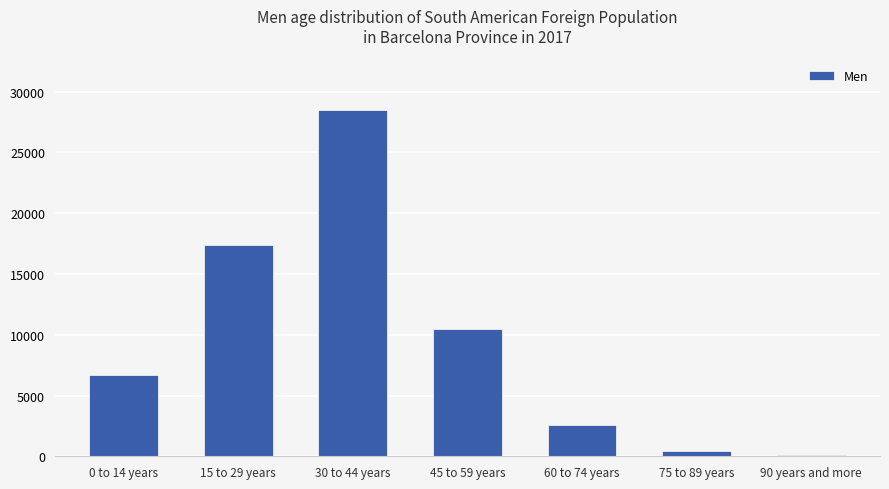

True or false: the data shows 9898 at 15 to 29 years.

False